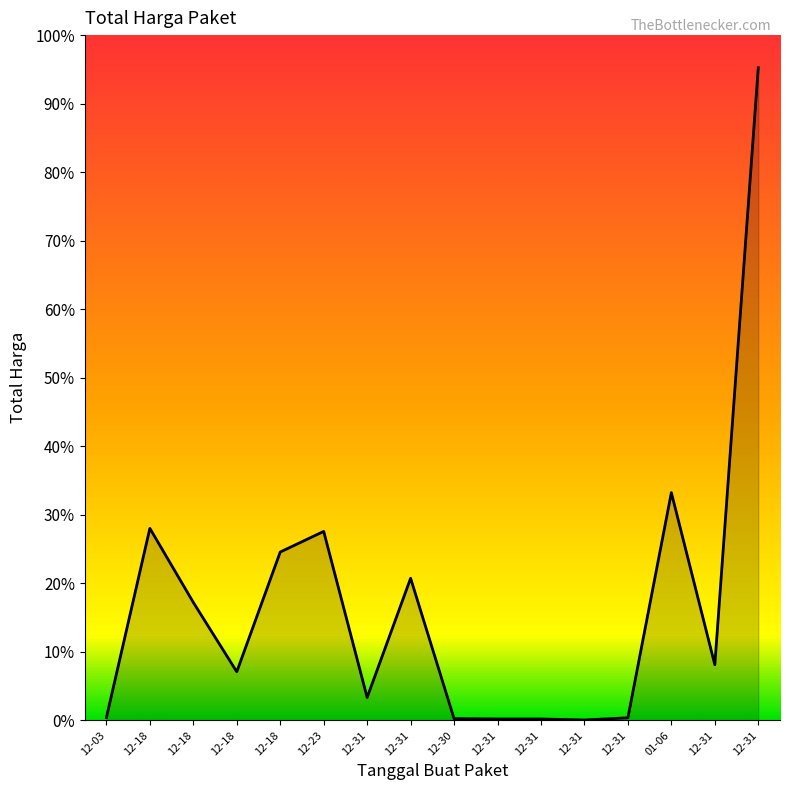

Where is the first local maximum?

12-18